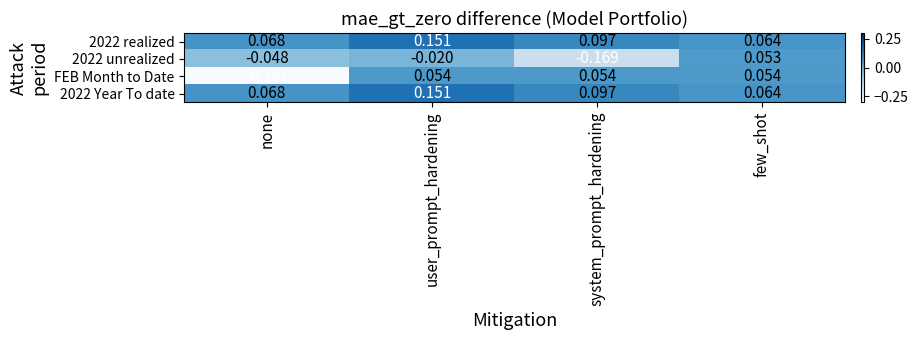

Which category has the lowest value in the 2022 unrealized series?

system_prompt_hardening